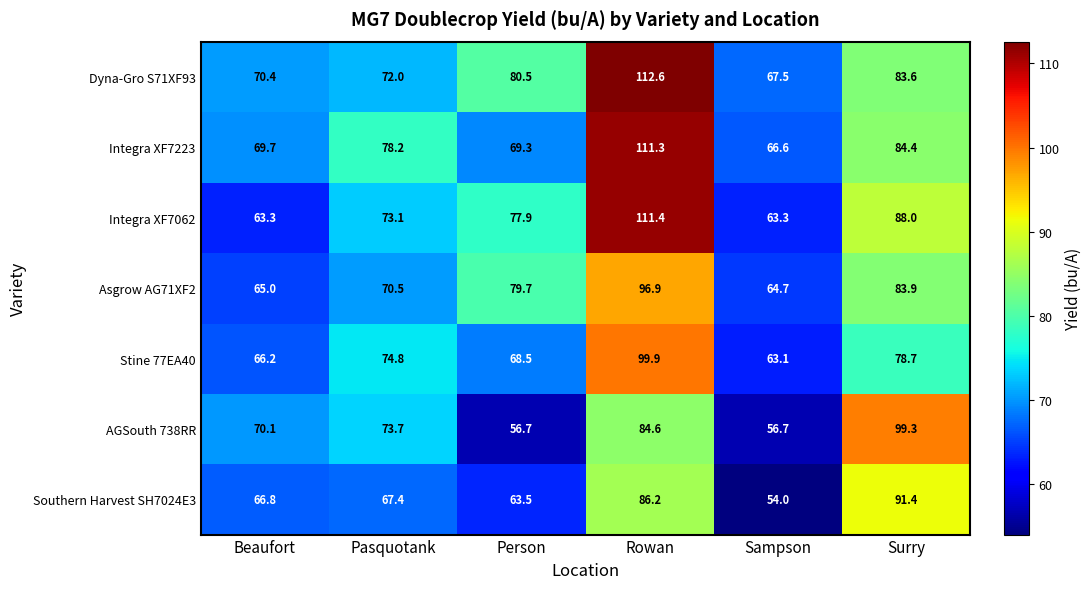

At which category is the sum across all series the highest?

Rowan